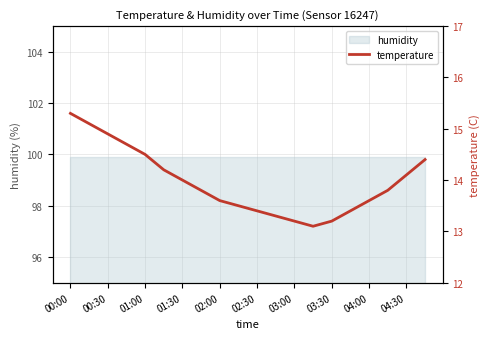

What is the value of the 10th point from the left?

13.5